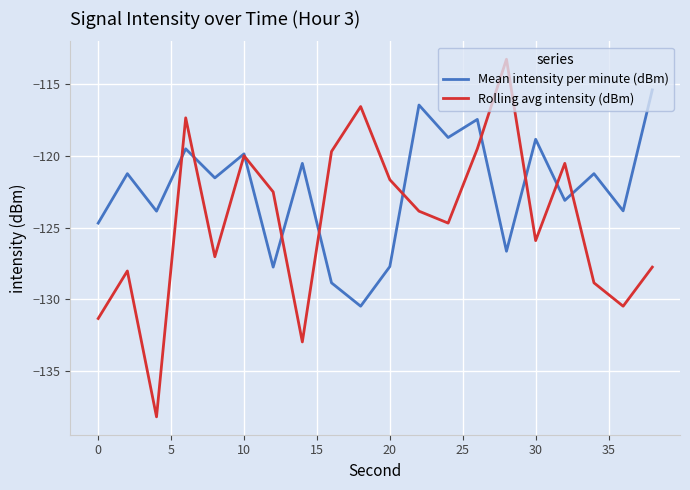

How many values in the Rolling avg intensity (dBm) series exceed -123?

9